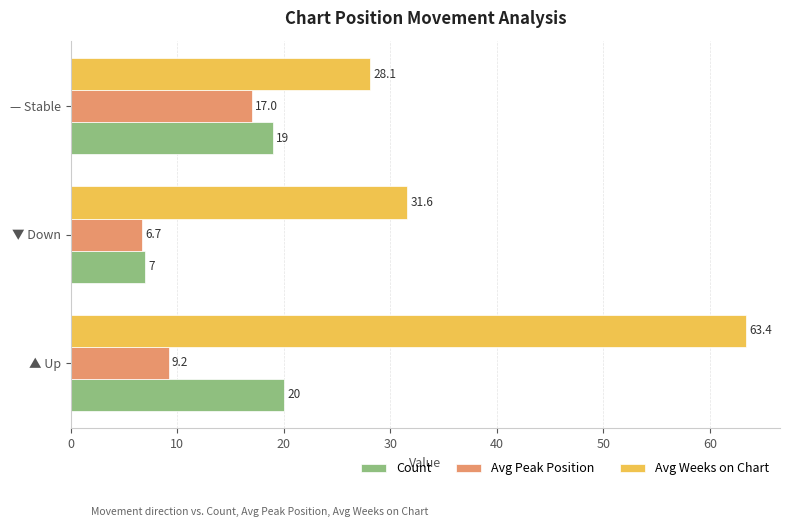

What is the highest value of the Avg Peak Position series?

17.0